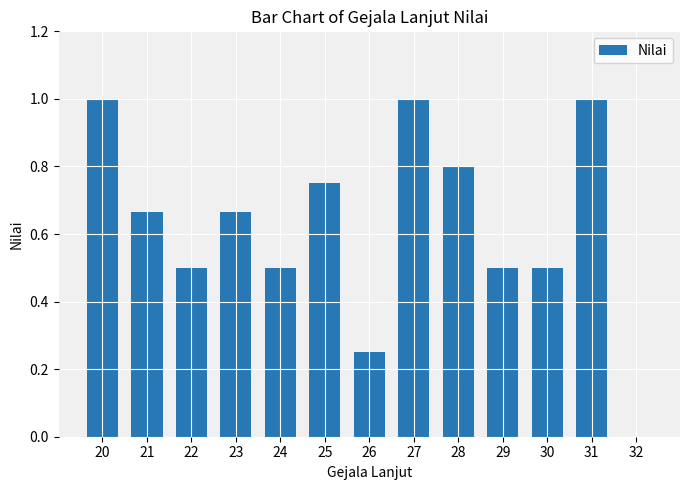

Between 22 and 26, which is larger?

22